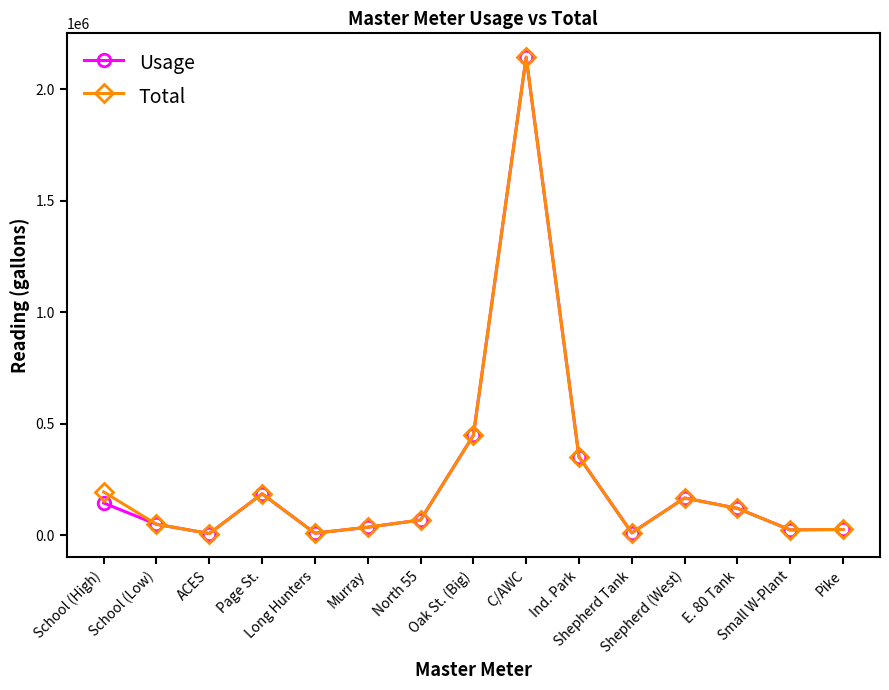

At how many categories does at least one series exceed 335614?

3